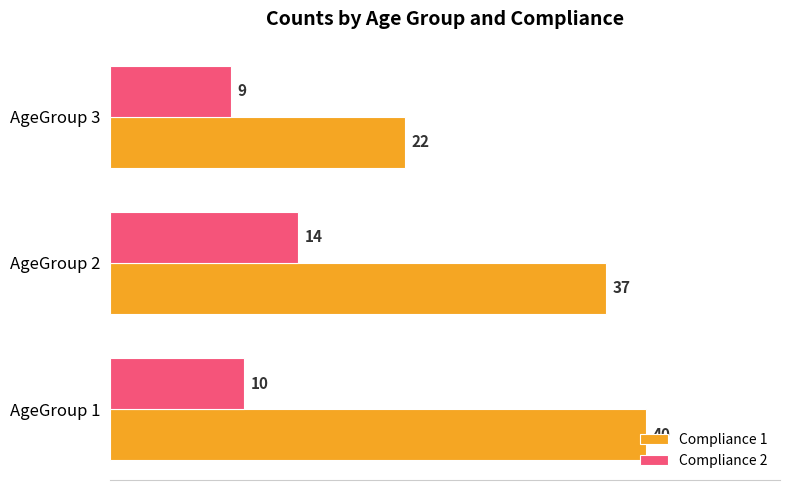

True or false: Compliance 2 has a value of 10 at AgeGroup 1.

True